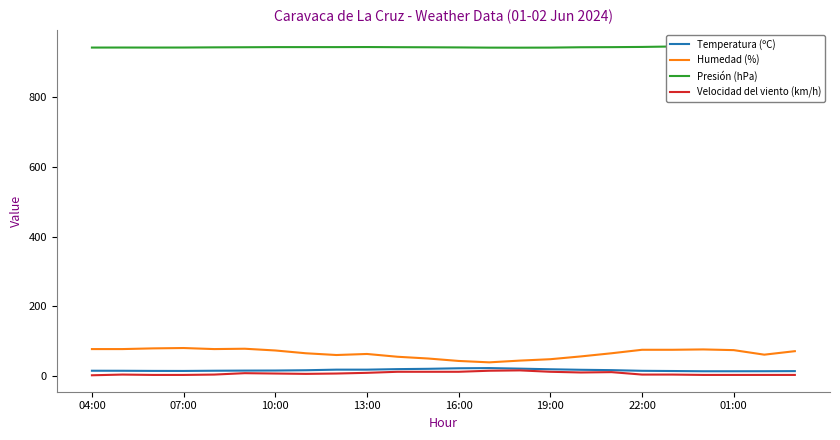

How many distinct data groups are displayed?

4